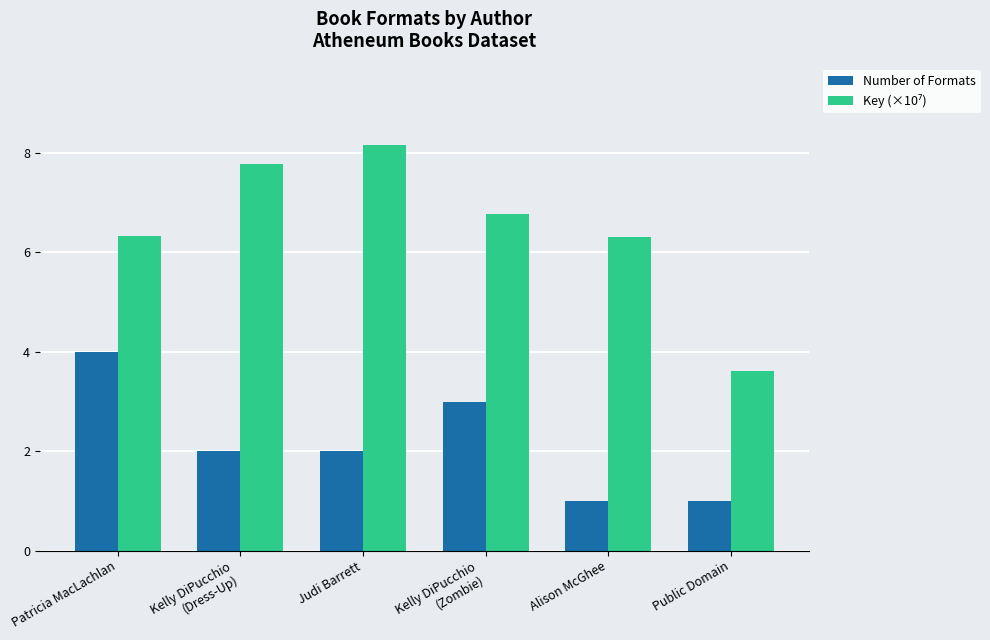

What is the difference between the Number of Formats values at Alison McGhee and Kelly DiPucchio
(Zombie)?

2.0